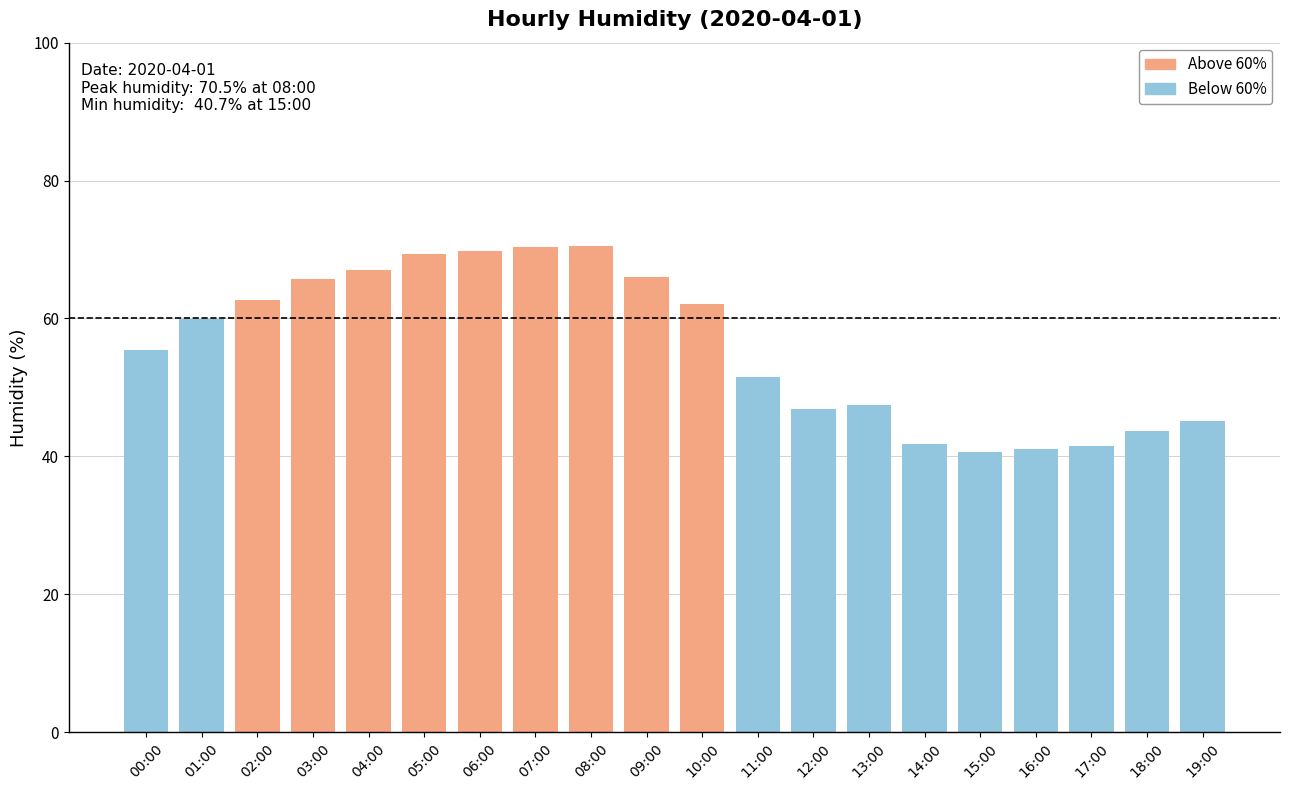

What is the minimum value shown in the chart?

40.7